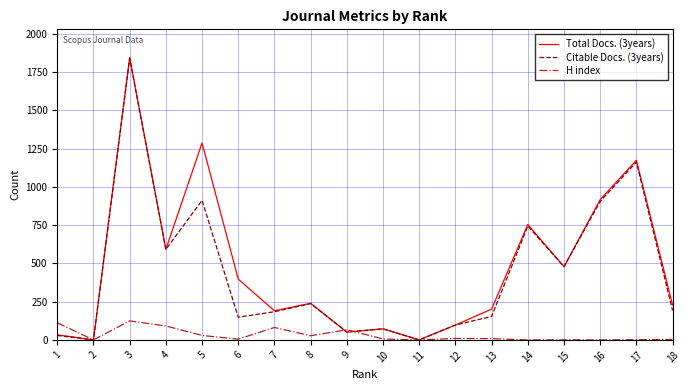

What value does the H index series have at 9, to the nearest 10?

70